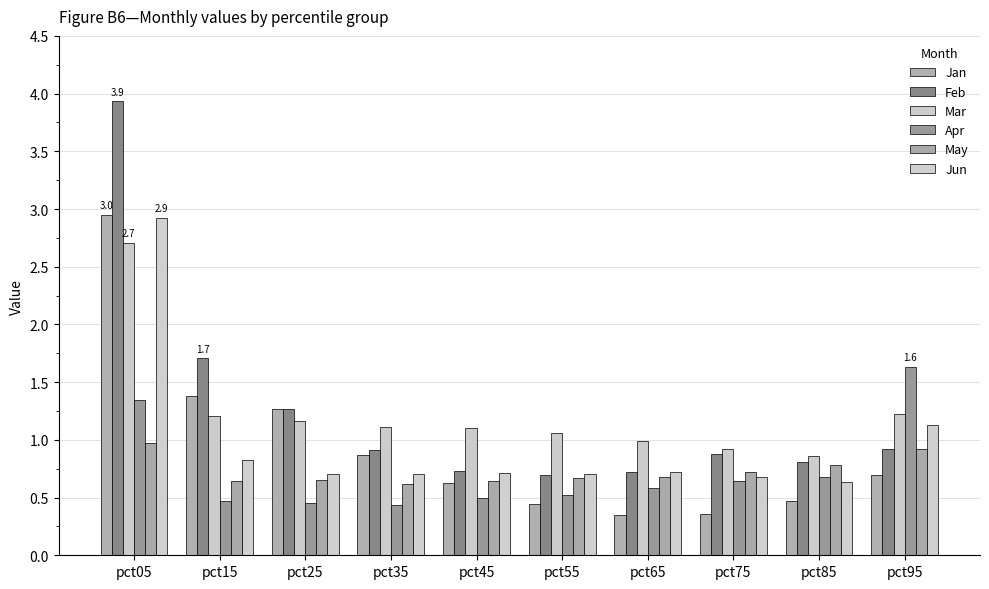

At which label is Jan closest to 1?

pct35